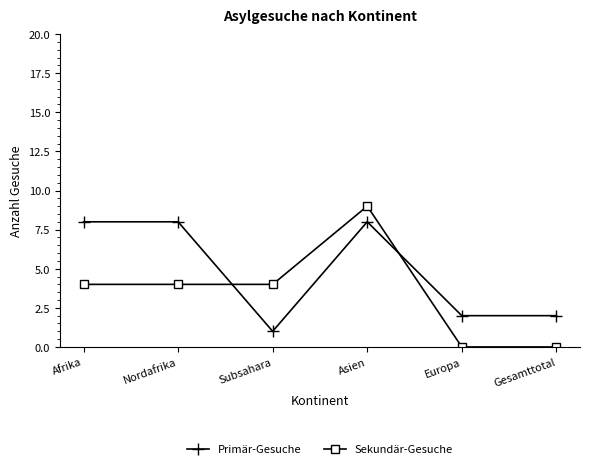

Which series changed the most between Nordafrika and Gesamttotal?

Primär-Gesuche